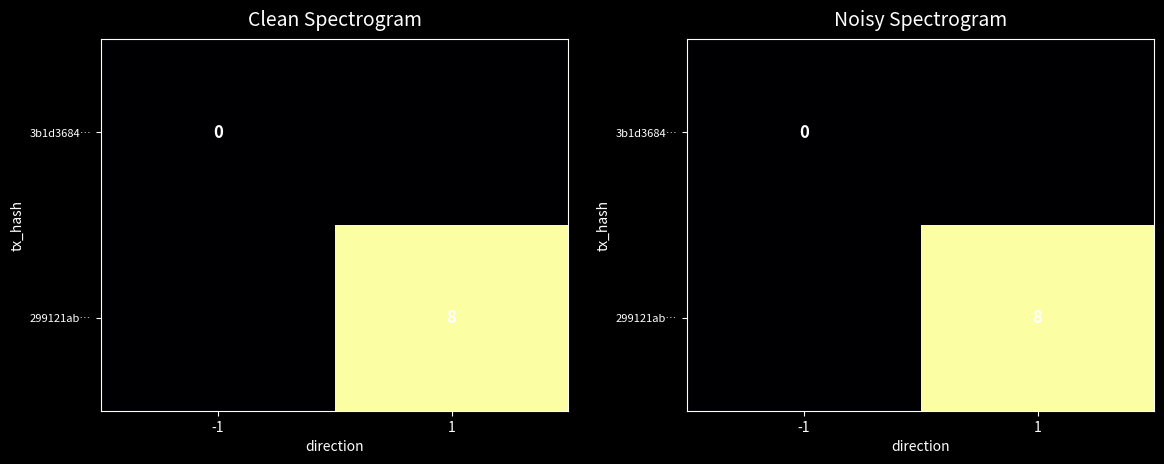

Which series changed the most between -1 and 1?

299121ab…